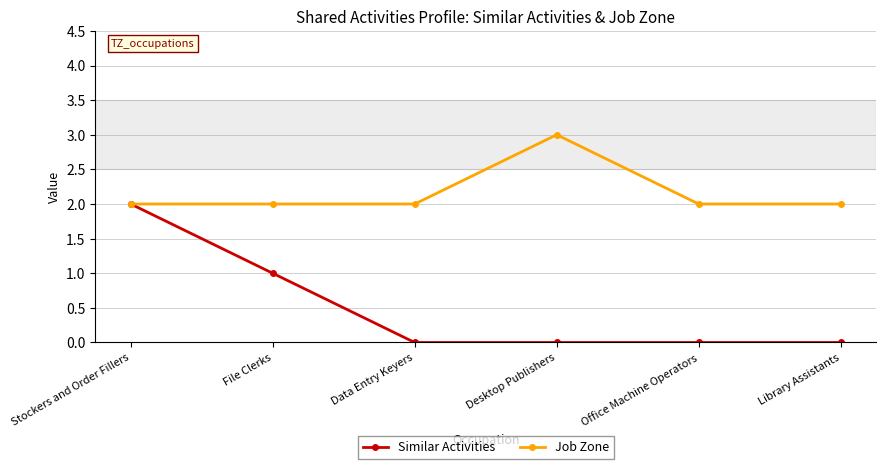

Does the chart have visible grid lines?

Yes